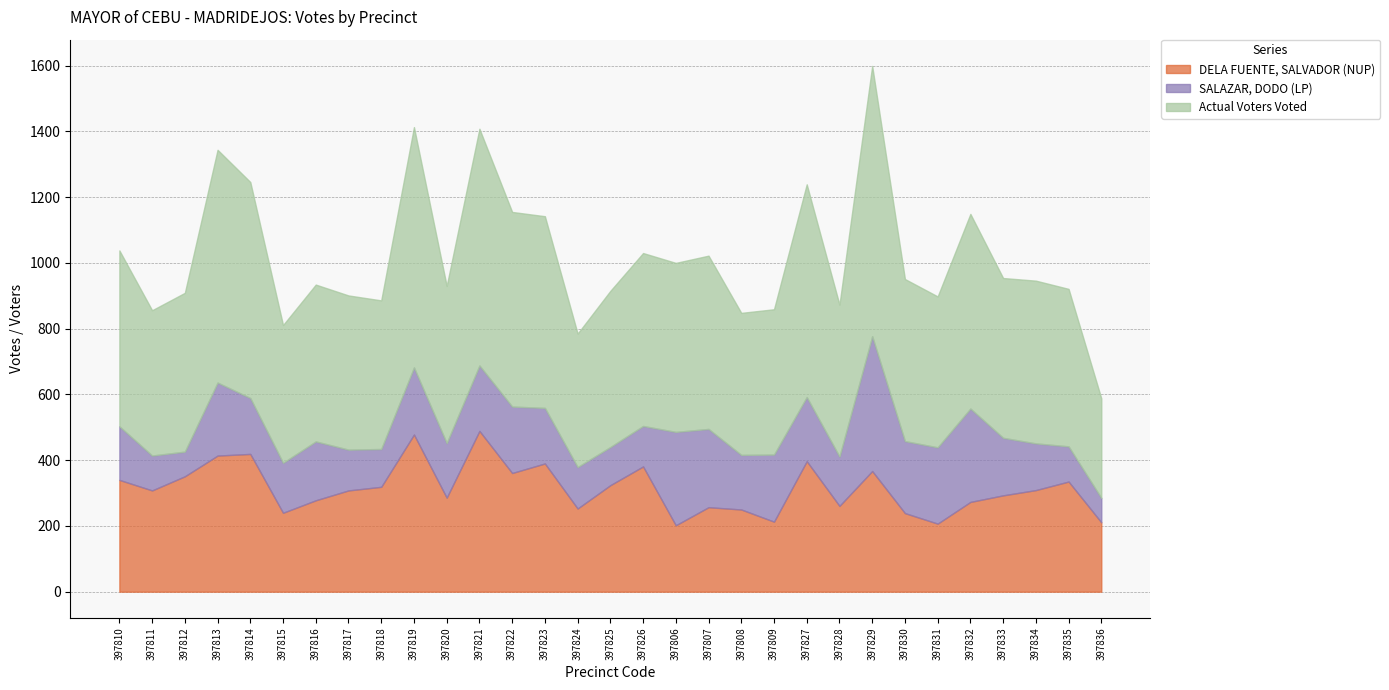

What position from the left is 397822?

13